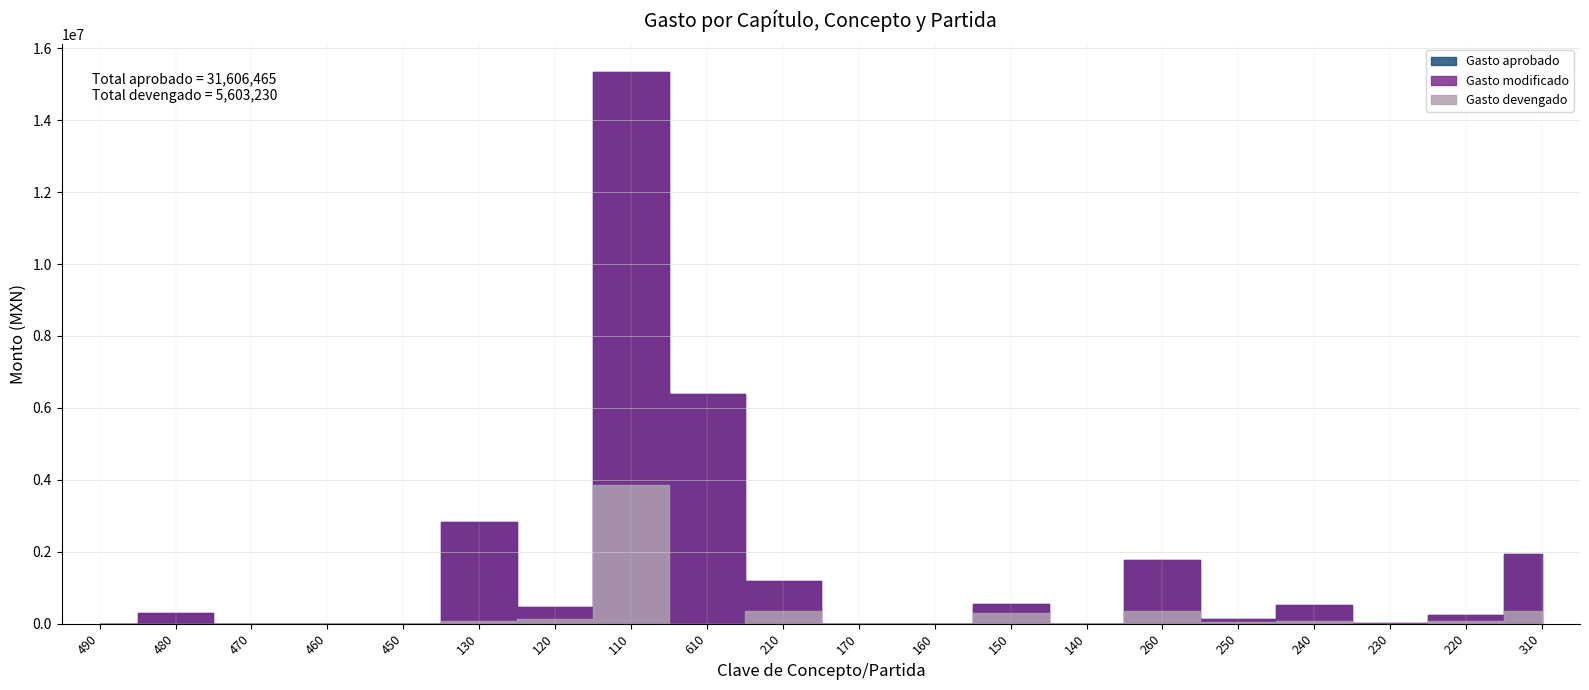

What position from the left is 120?

7